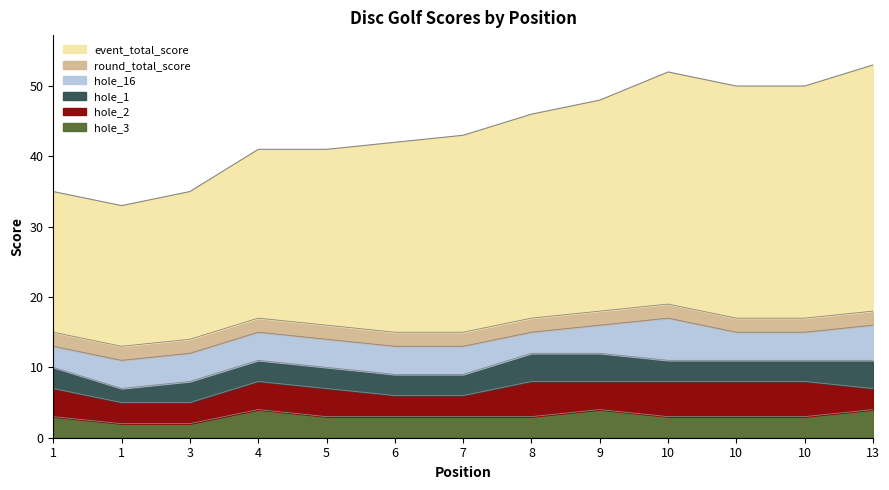

Which category has the lowest value in the hole_1 series?

1